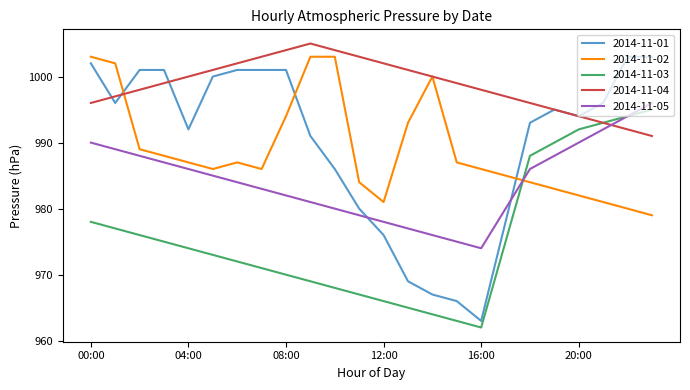

Which series has the largest range (max minus min)?

2014-11-01